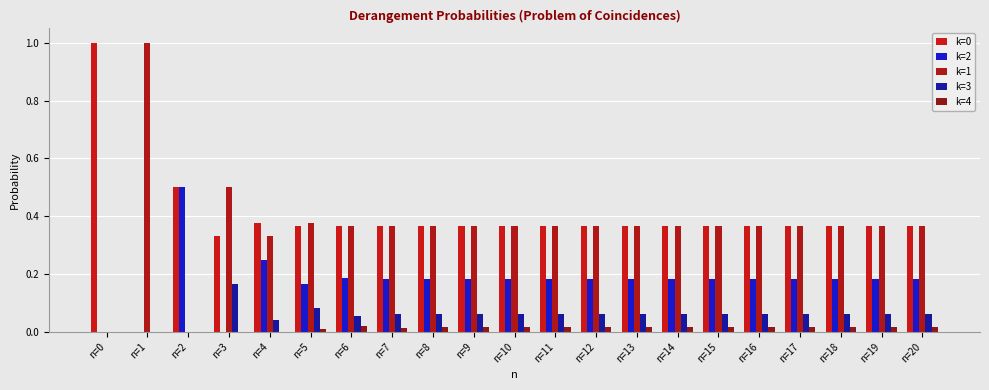

What is the value of the k=1 bar at the 20th from the left?

0.4